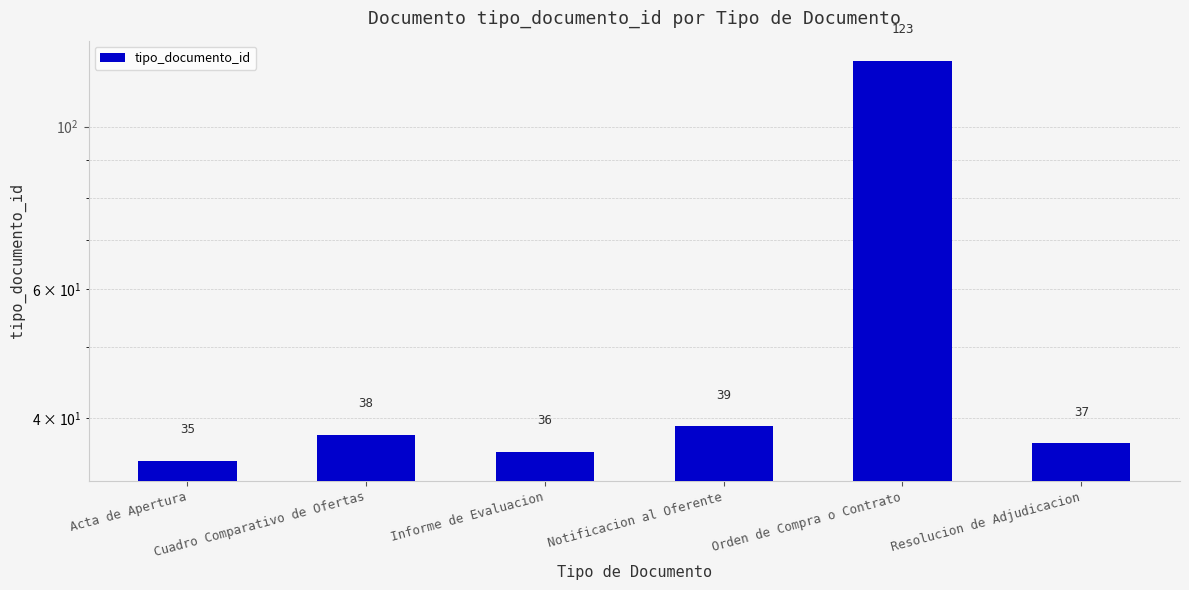

Between Acta de Apertura and Informe de Evaluacion, which is larger?

Informe de Evaluacion